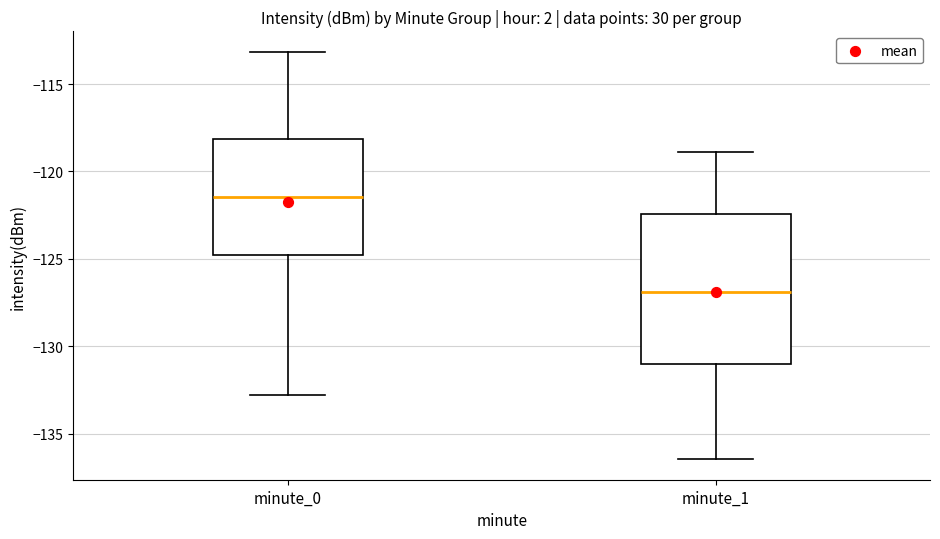

Which box's median line is the lowest?

minute_1